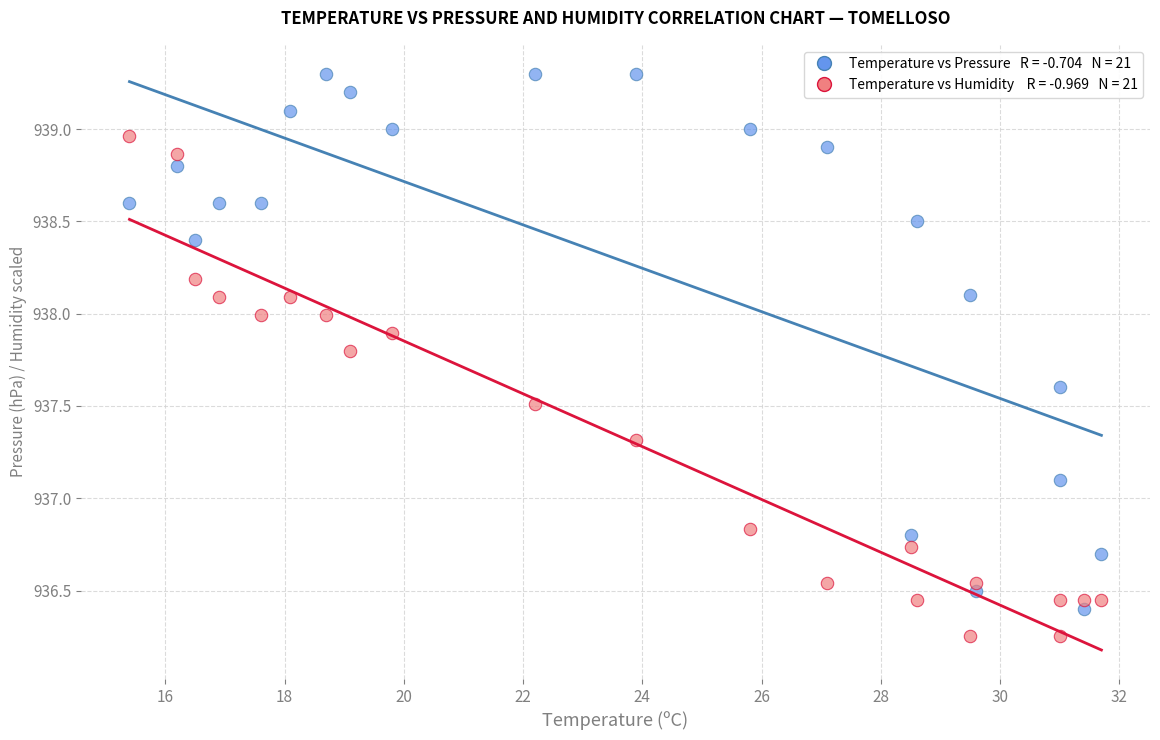

Across all data points, what is the range of X values (max minus min)?

16.3